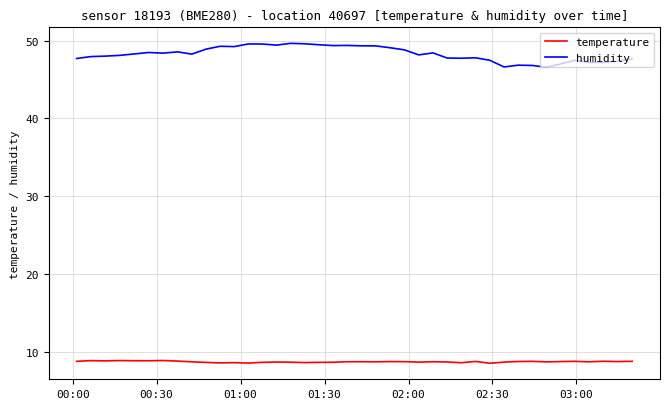

Rank the series by their average value, from highest to lowest.

humidity, temperature